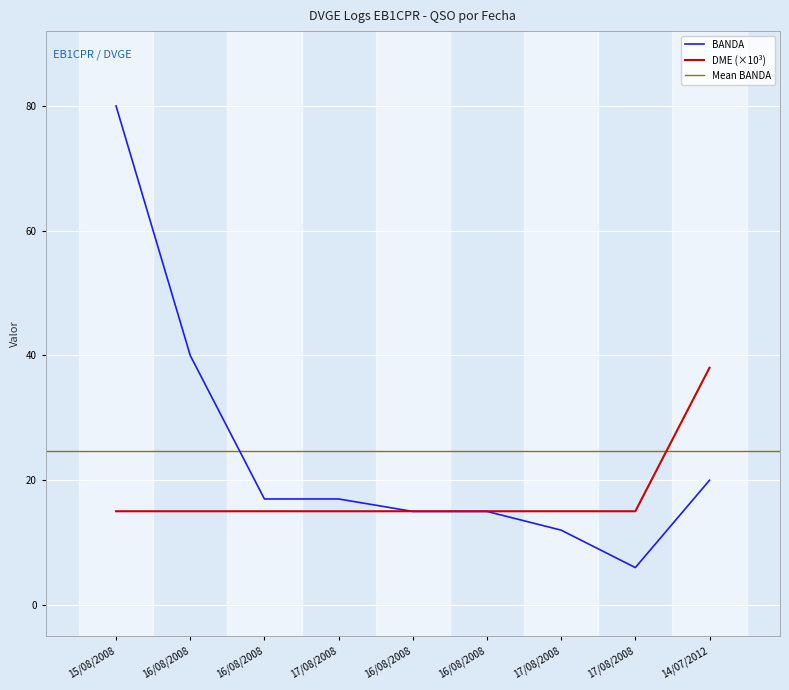

List the series in order of their peak value, highest first.

BANDA, DME